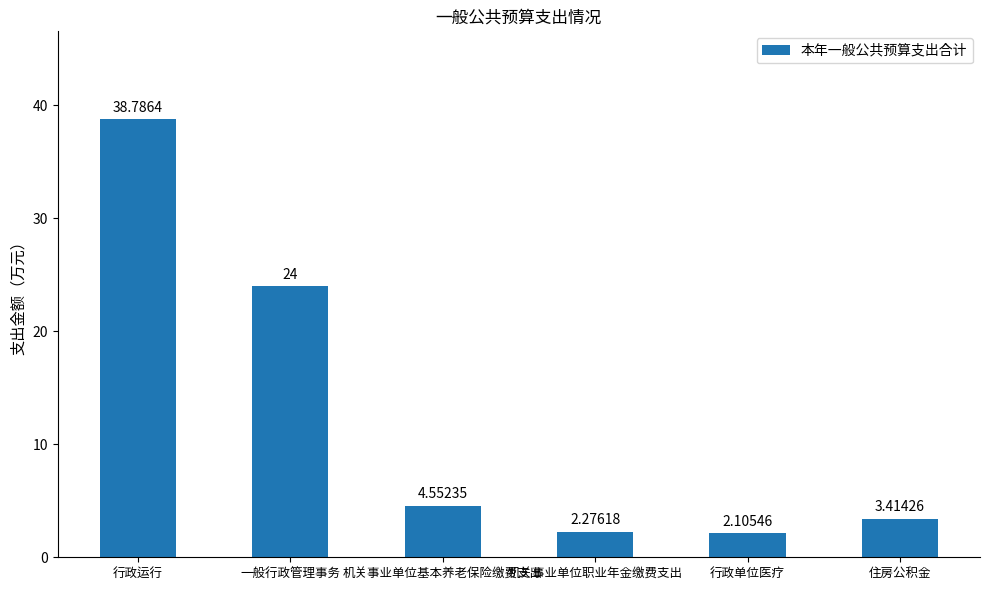

Where does the data first go above 4?

行政运行